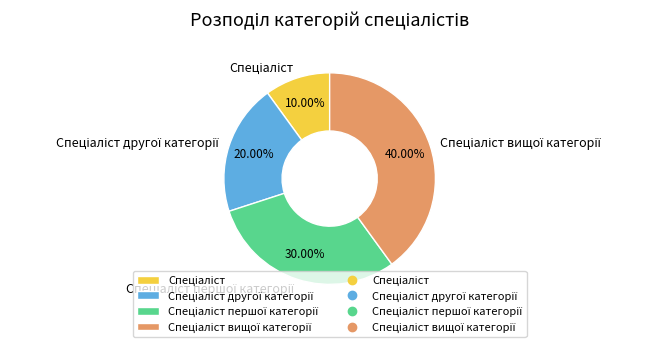

Does any single category account for the majority?

No